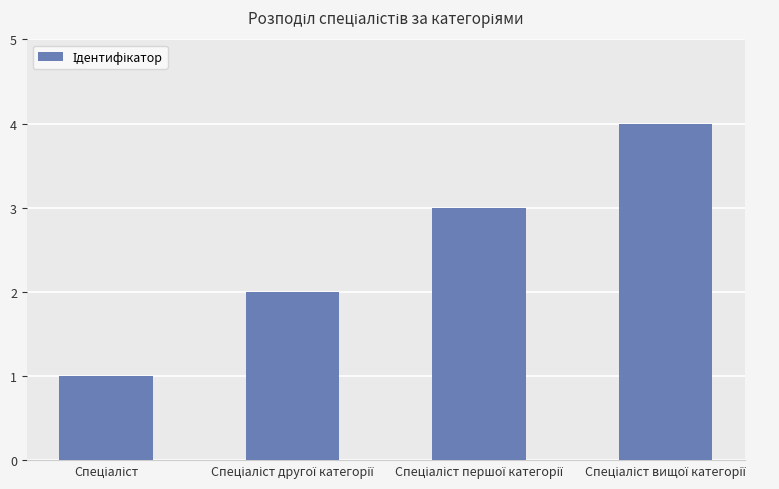

What is the maximum value shown in the chart?

4